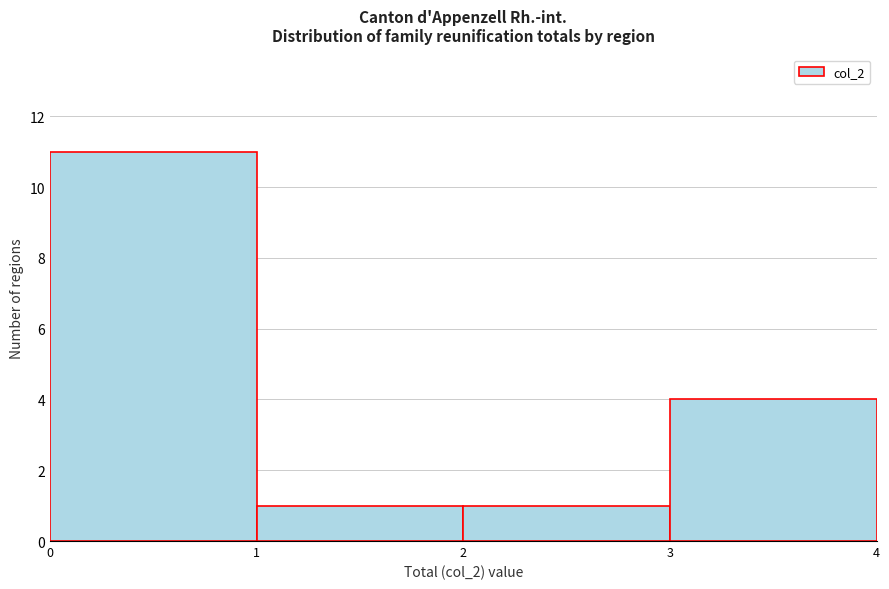

How tall is the bar that spans 2 to 3 on the x-axis? The values are not printed on the chart, so give them approximately, as read against the axis.

1